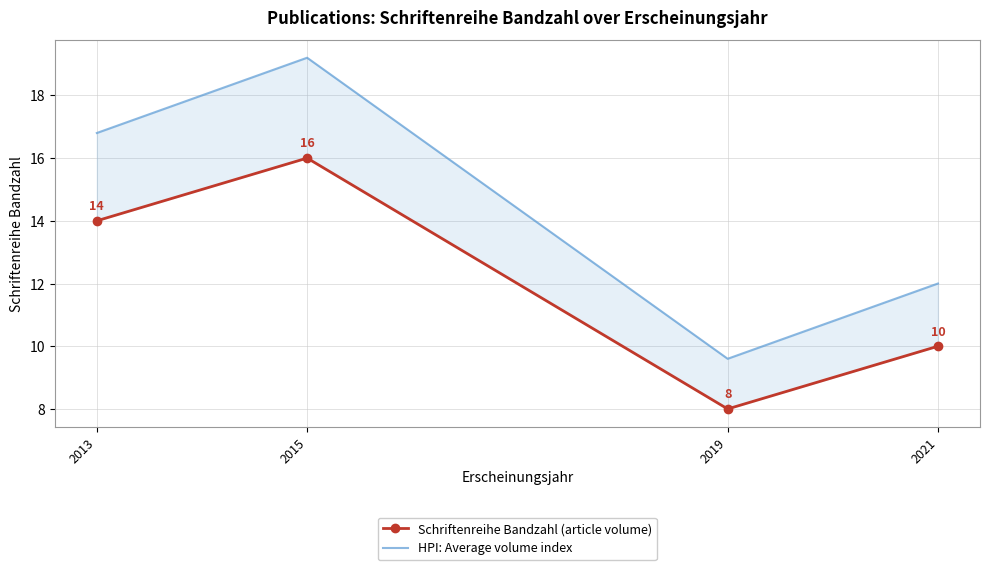

How many data points does each series have?

4